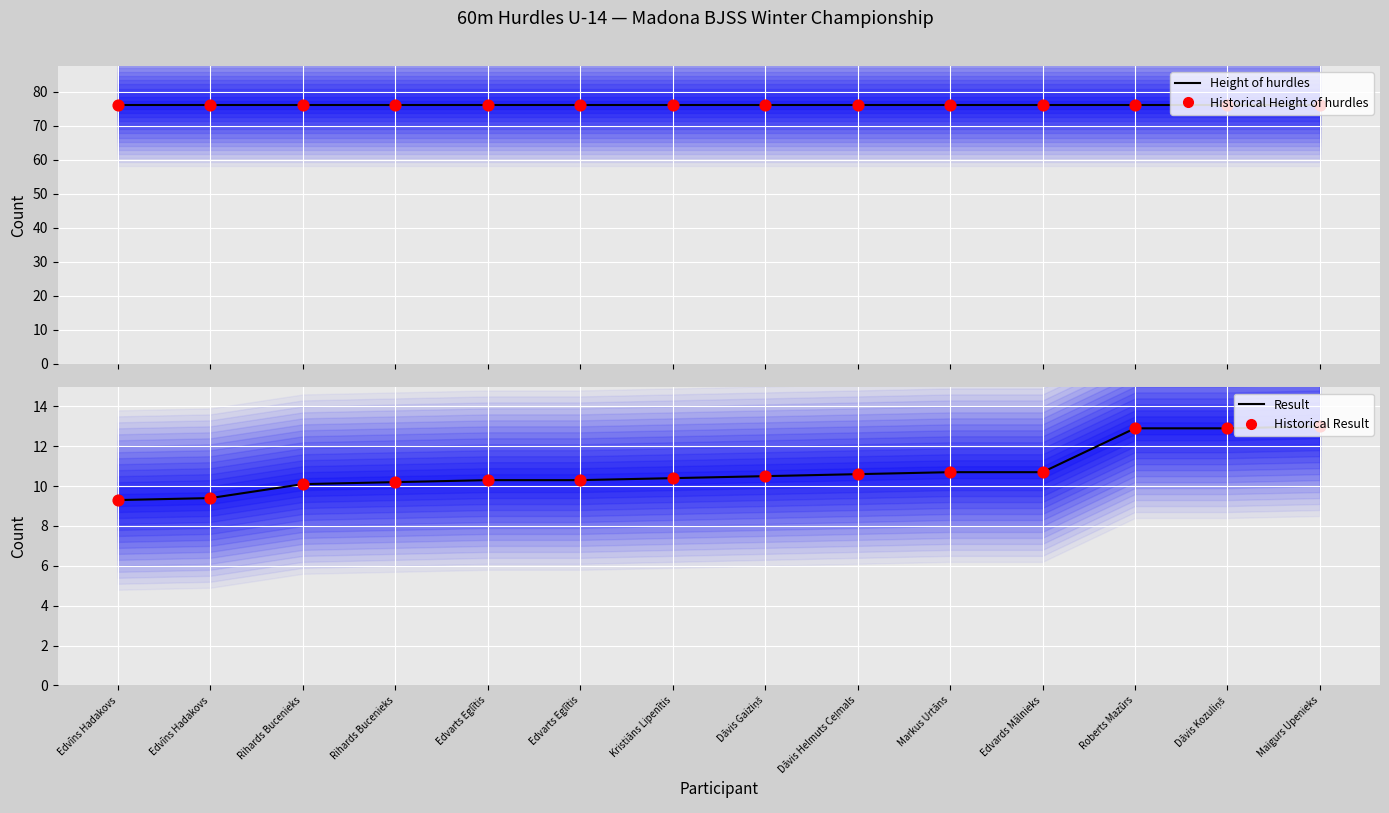

Is the value of Historical Height of hurdles at Rihards Bucenieks greater than the value of Height of hurdles (mean) at Rihards Bucenieks?

No